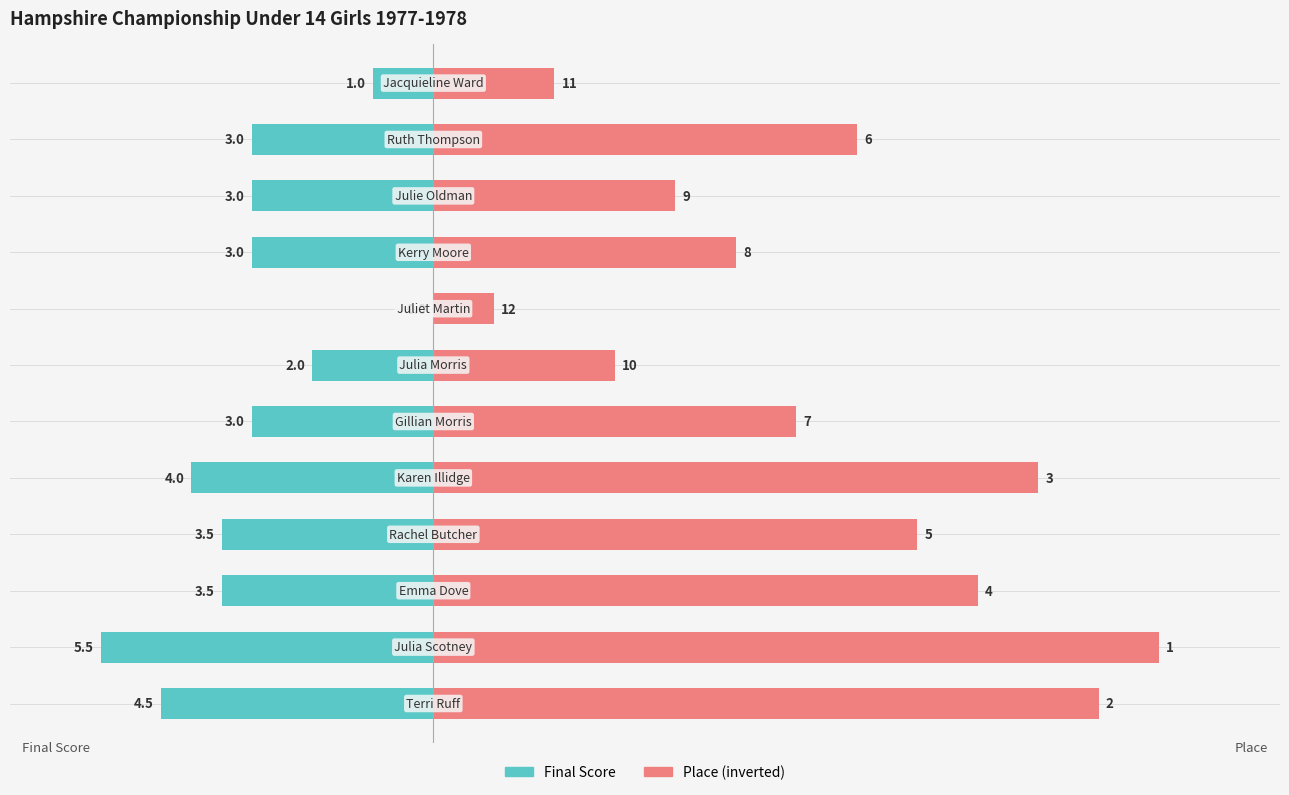

How many series are shown in this chart?

2